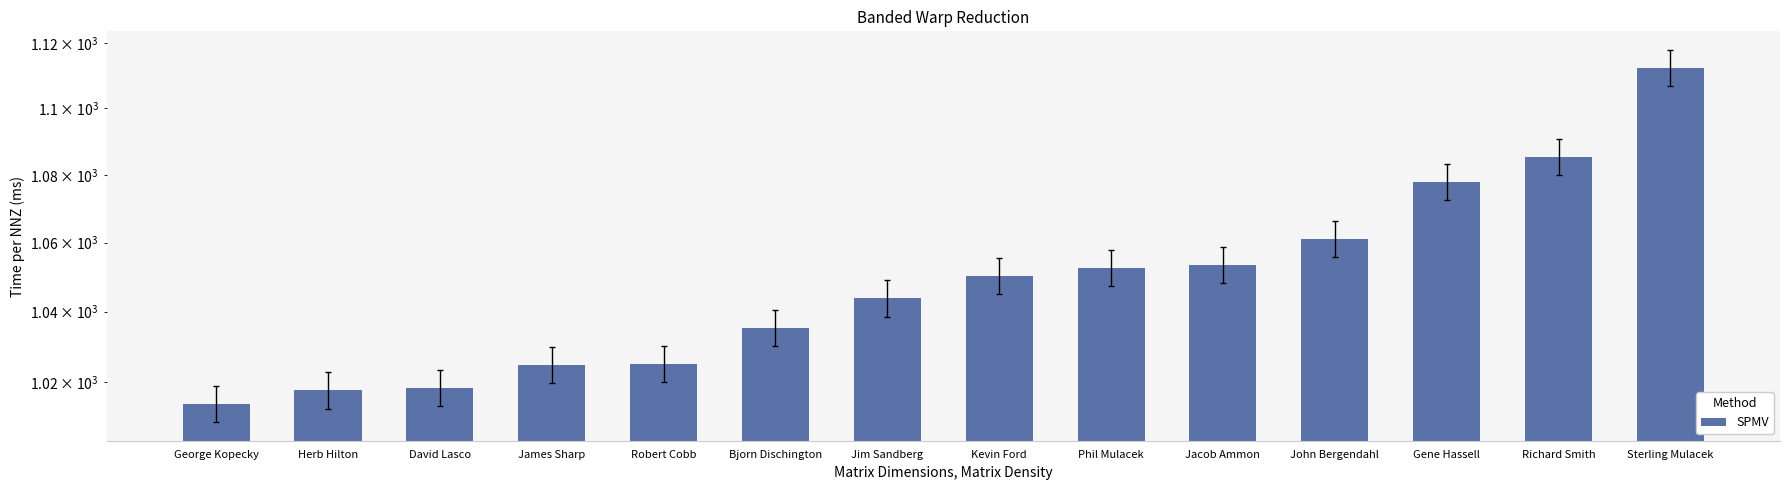

What is the greatest value displayed?

1112.3